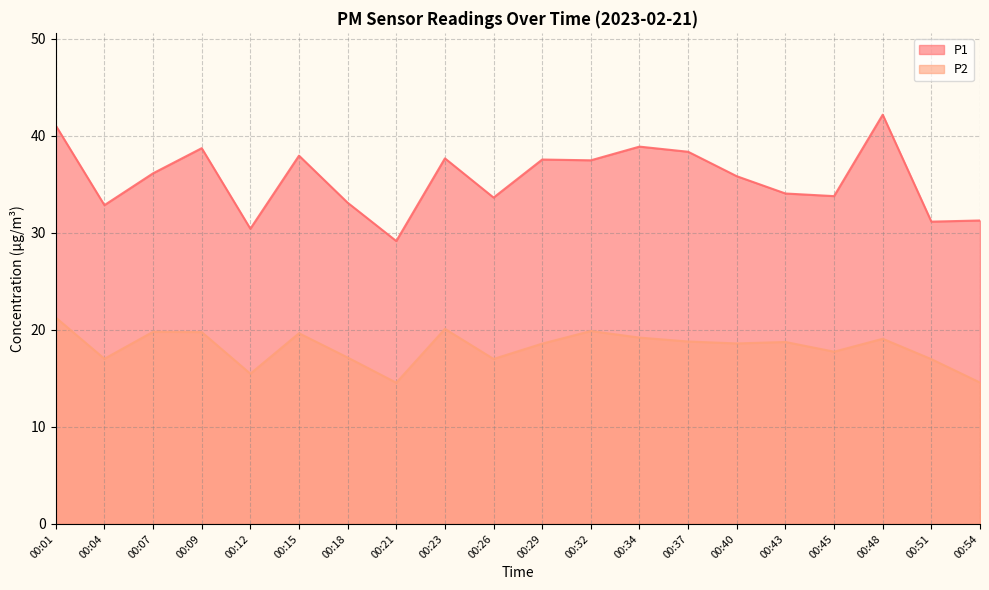

What is the greatest value displayed?

42.2